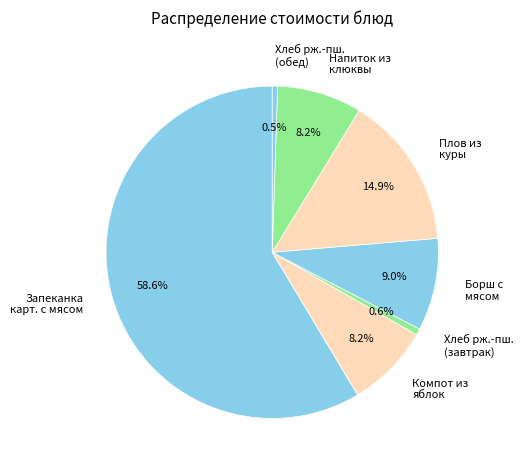

Is it true that Компот из яблок is 2% of the pie?

False